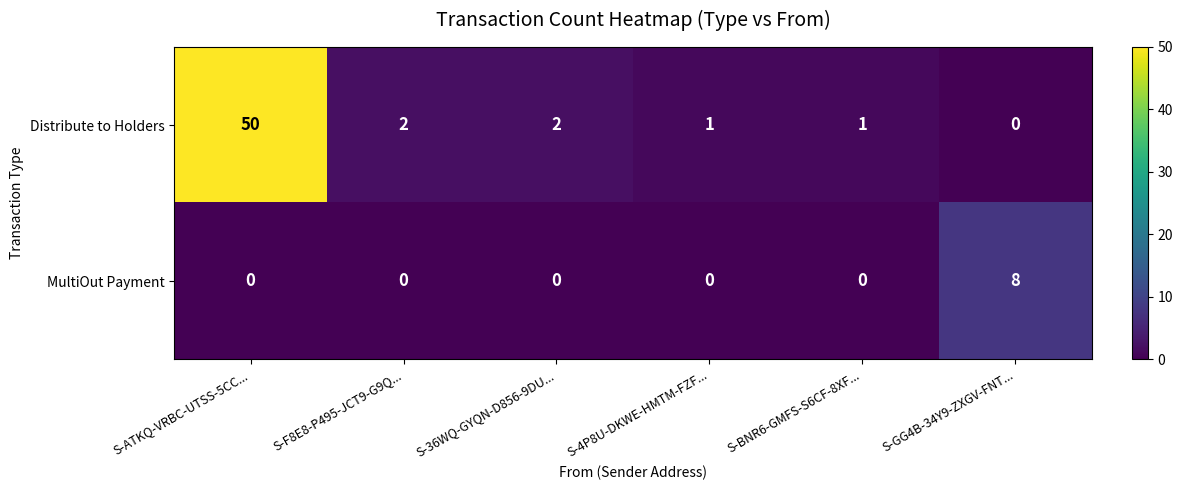

What is the sum of all MultiOut Payment values?

8